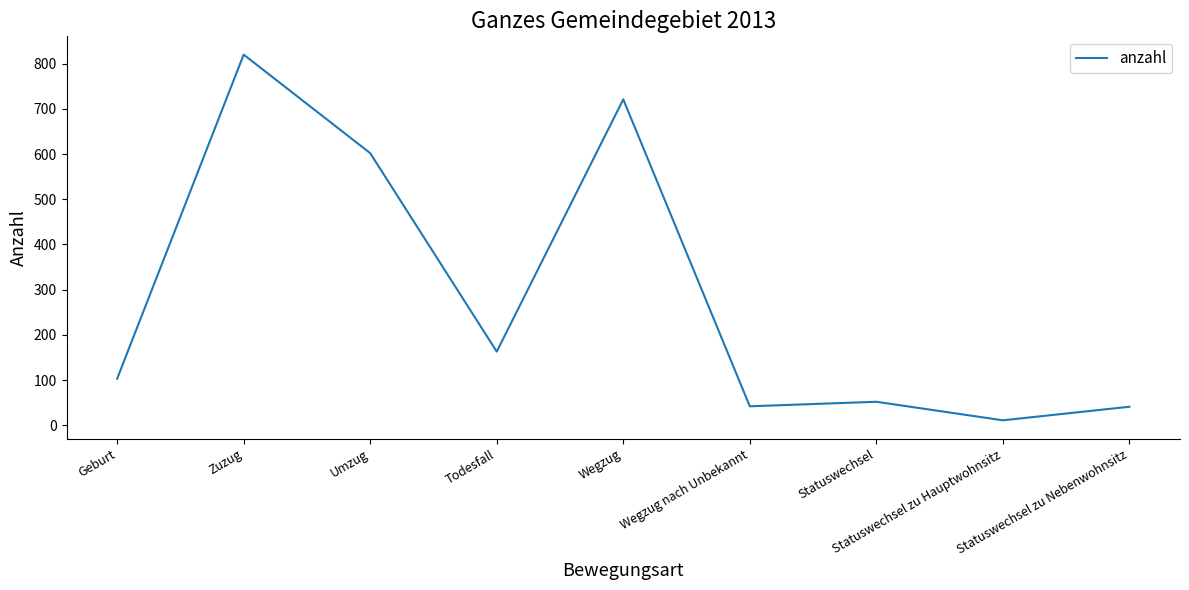

What is the average value?

284